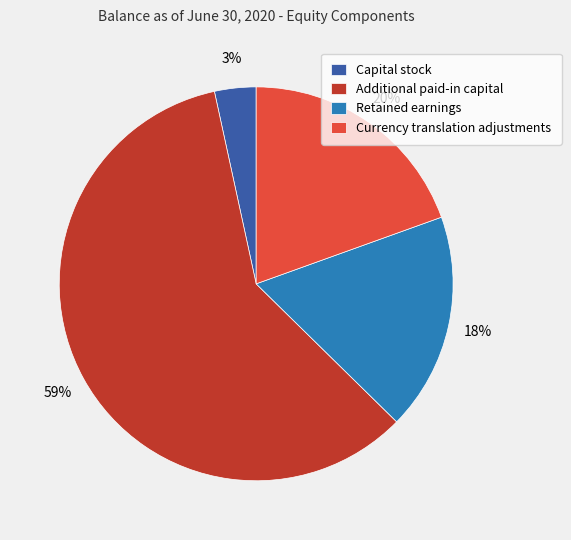

What percentage is the Retained earnings slice, to the nearest percent?

18%